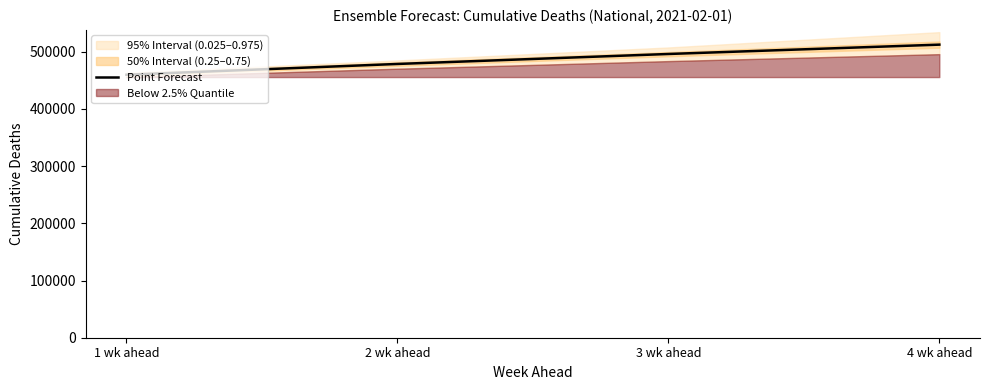

Count the values in the range 478740 to 512512.

3